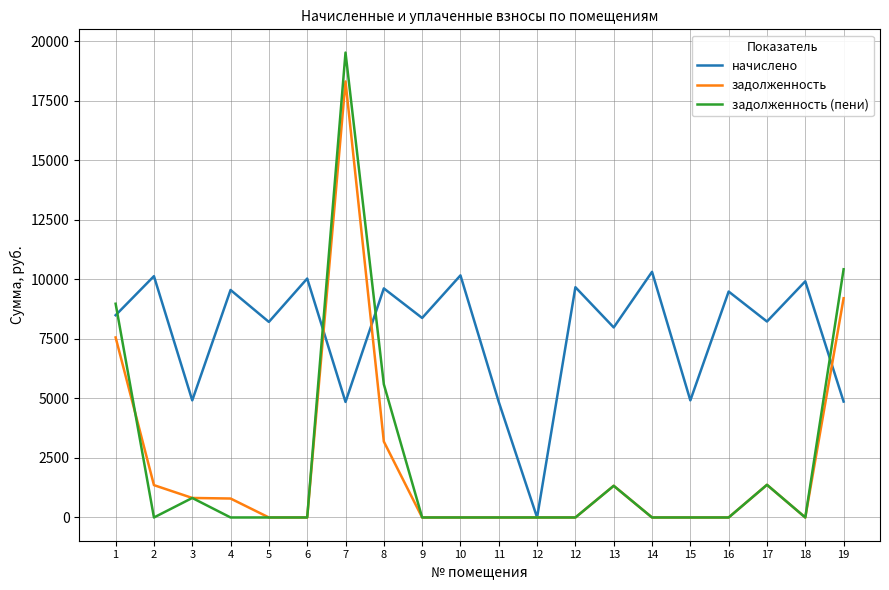

List the labels in order of начислено value, smallest first.

12, 7, 11, 19, 3, 15, 13, 5, 17, 9, 1, 16, 4, 8, 12, 18, 6, 2, 10, 14